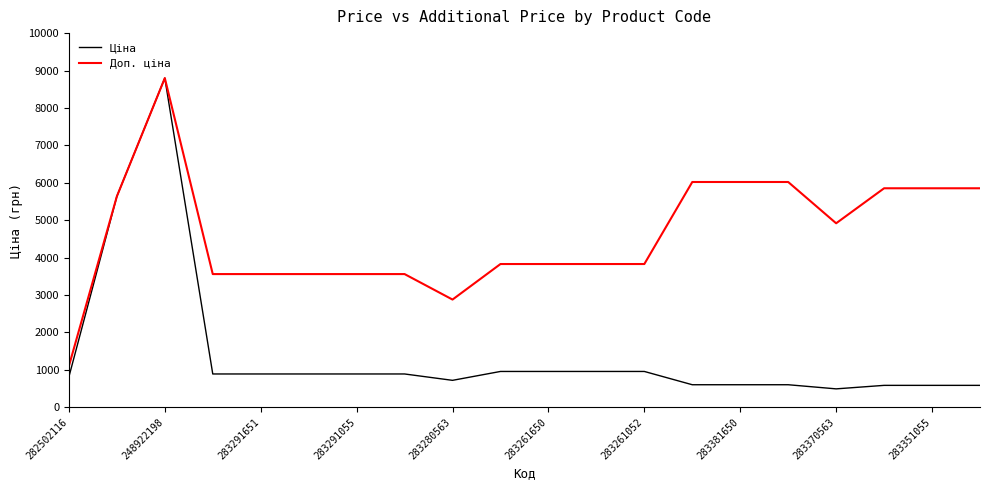

Which series has the largest total across all categories?

Доп. ціна